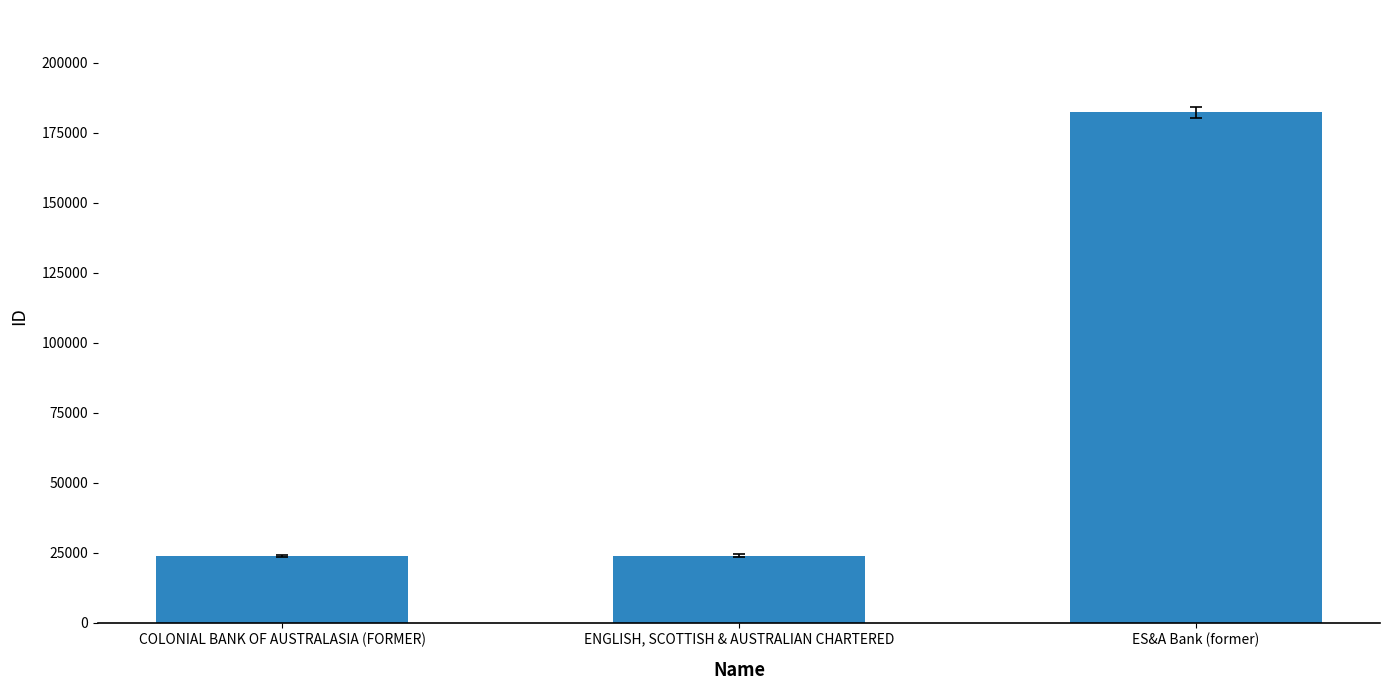

What is the difference between the maximum and minimum values?

158493